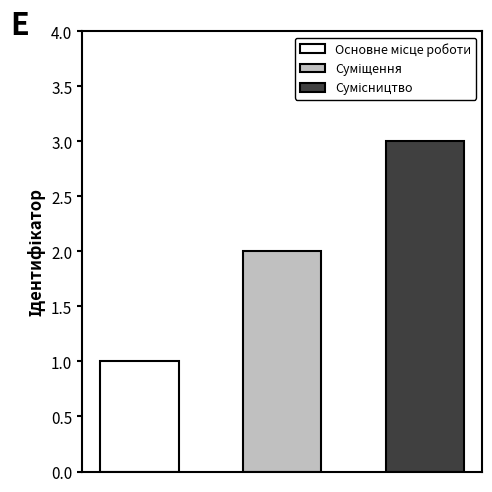

True or false: the data shows 0 at Основне місце роботи.

False